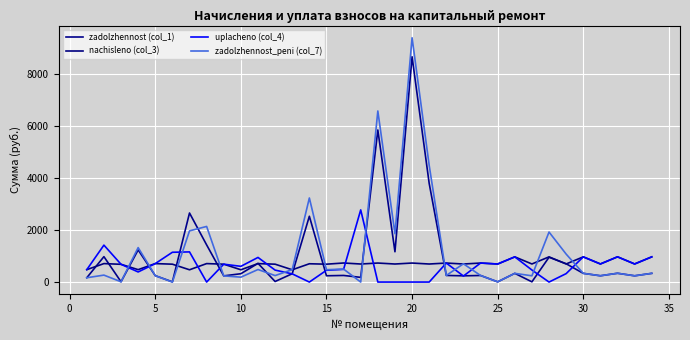

What is the average value of the uplacheno (col_4) series?

623.3